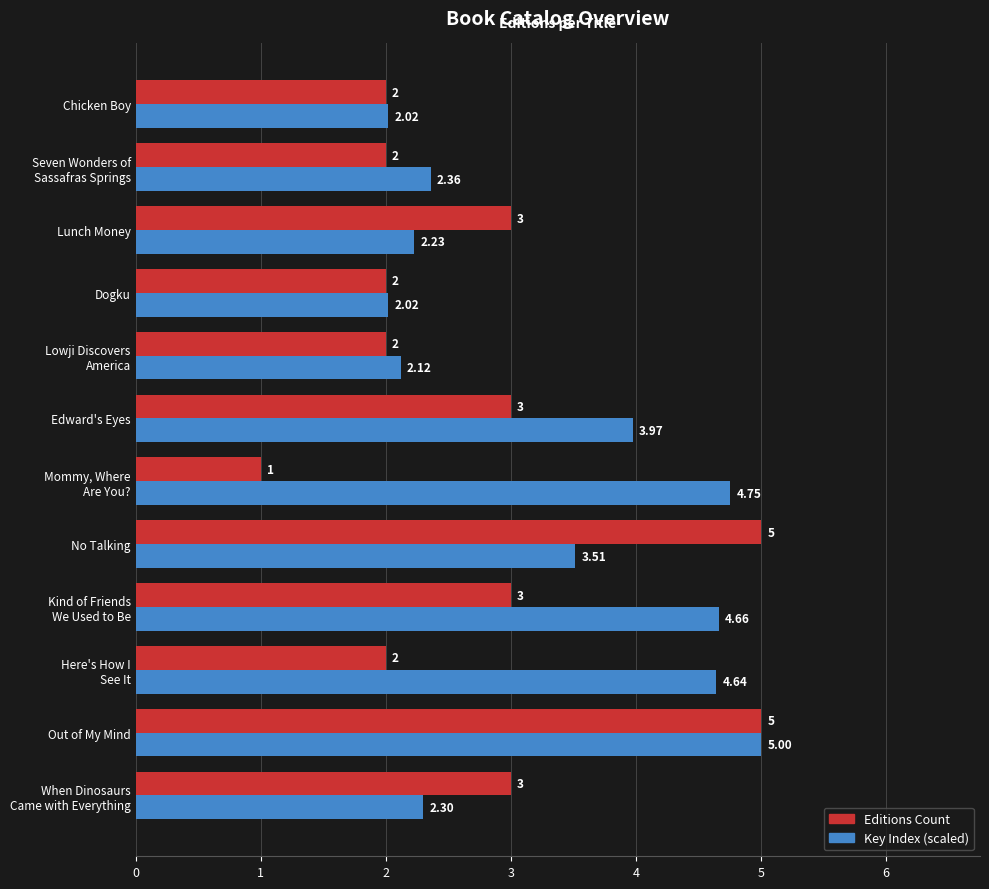

What is the average value of the Editions Count series?

2.8